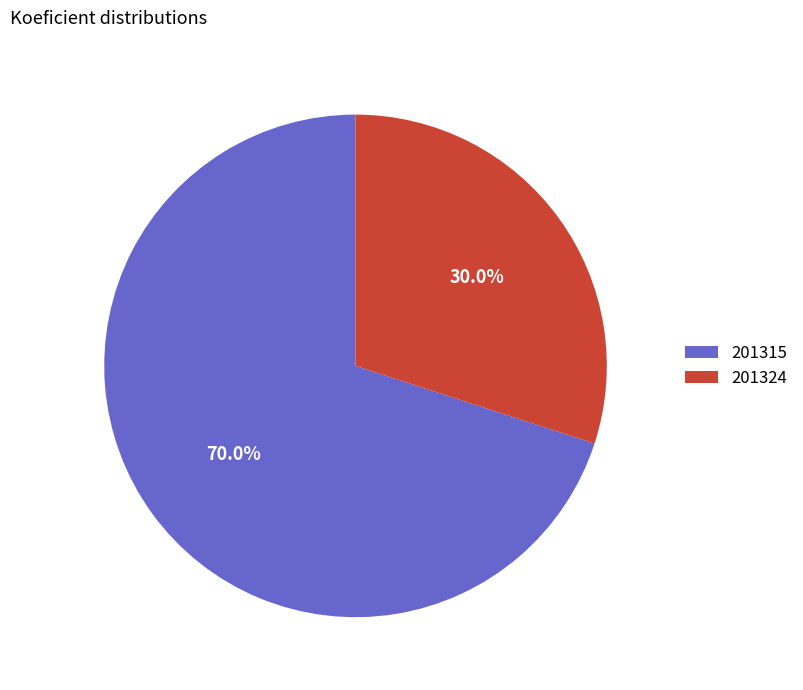

What is the ratio of the value at 201324 to the value at 201315?

0.4